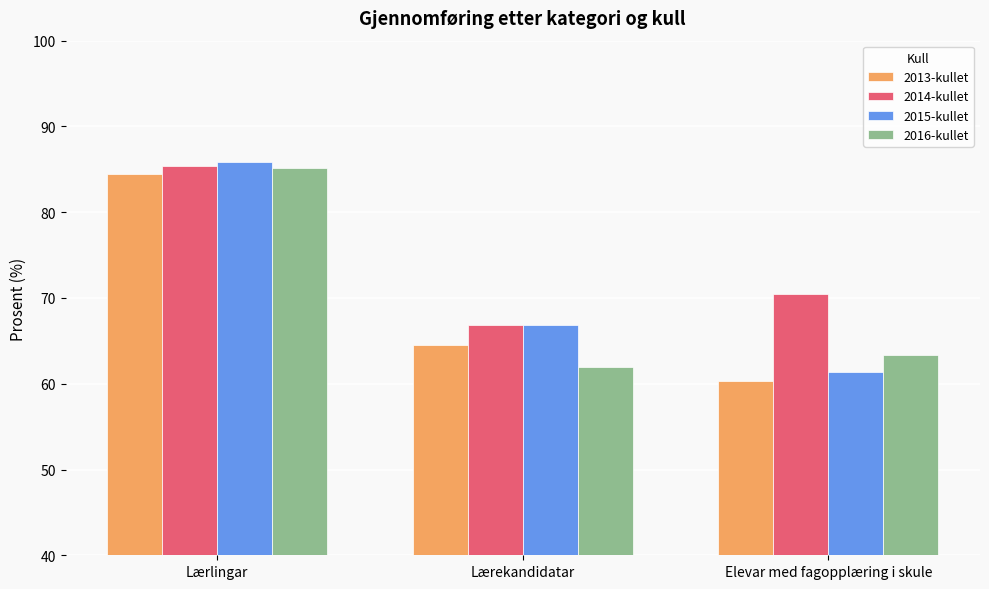

What is the spread (max minus min) of values at Lærlingar?

1.3